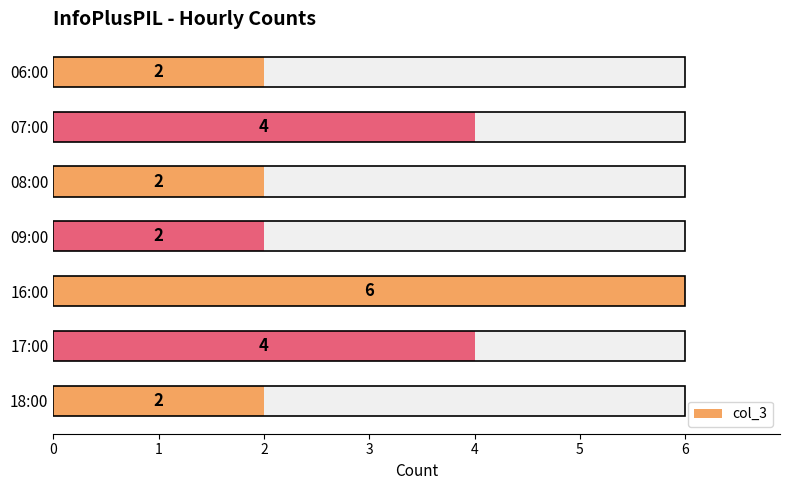

True or false: the data shows 2 at 09:00.

True